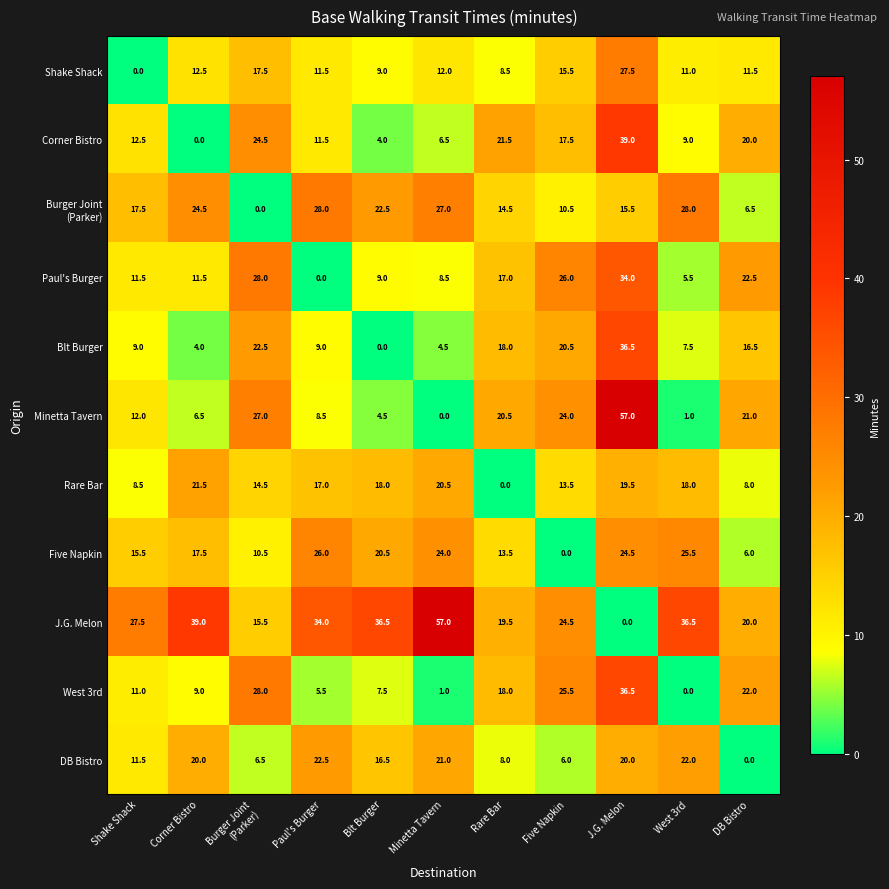

Which series has the largest total across all categories?

J.G. Melon